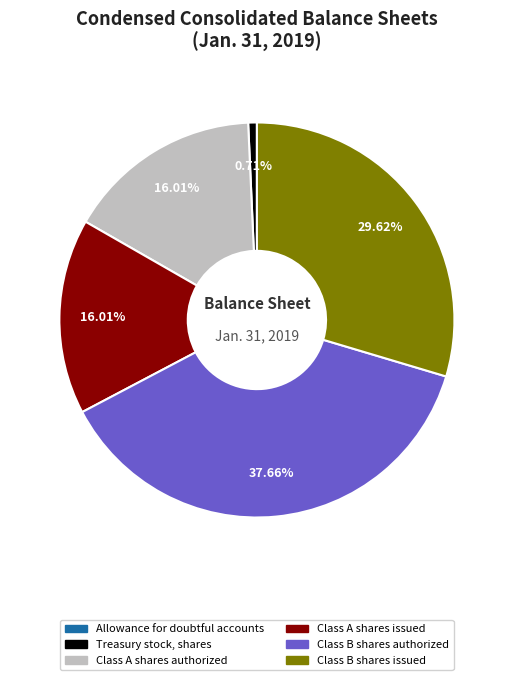

The Class B shares authorized slice represents 51% of the pie. True or false?

False